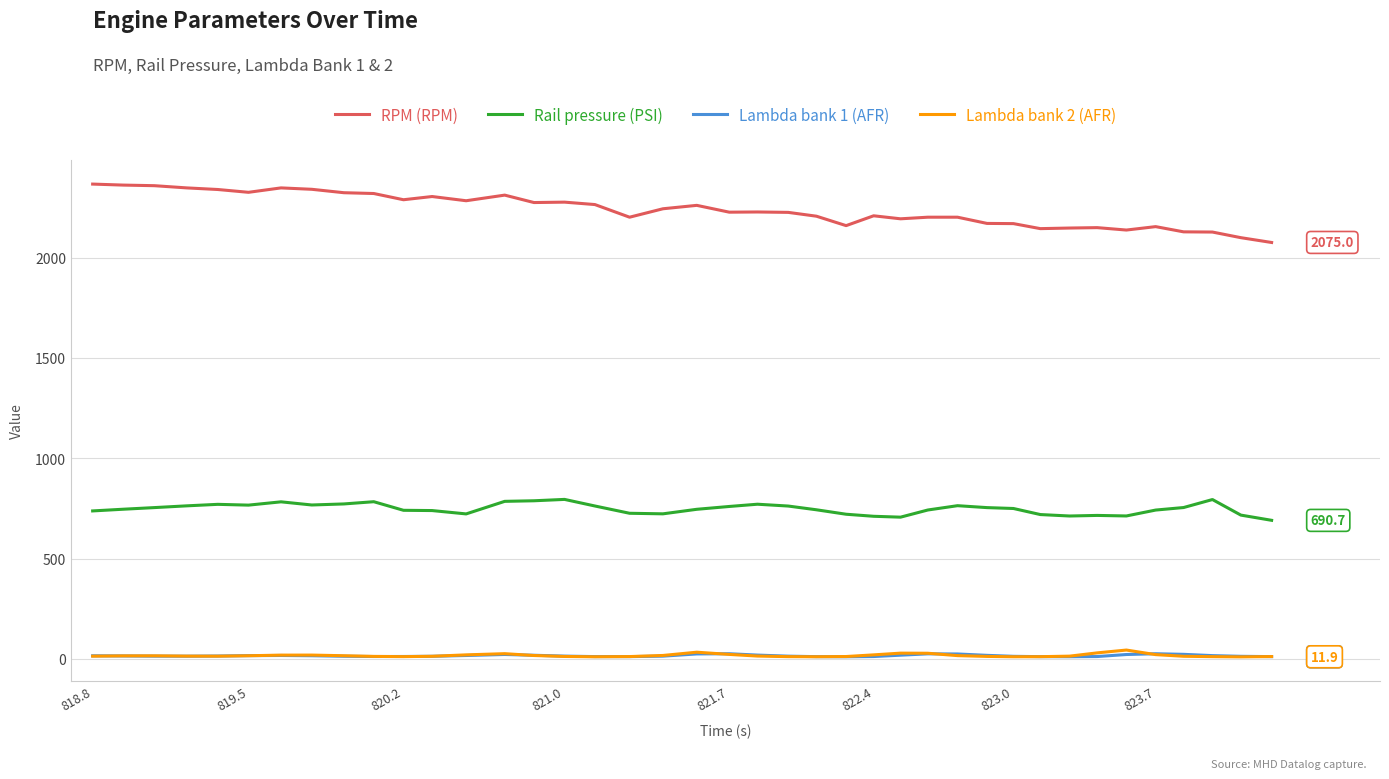

Which series has the largest total across all categories?

RPM (RPM)